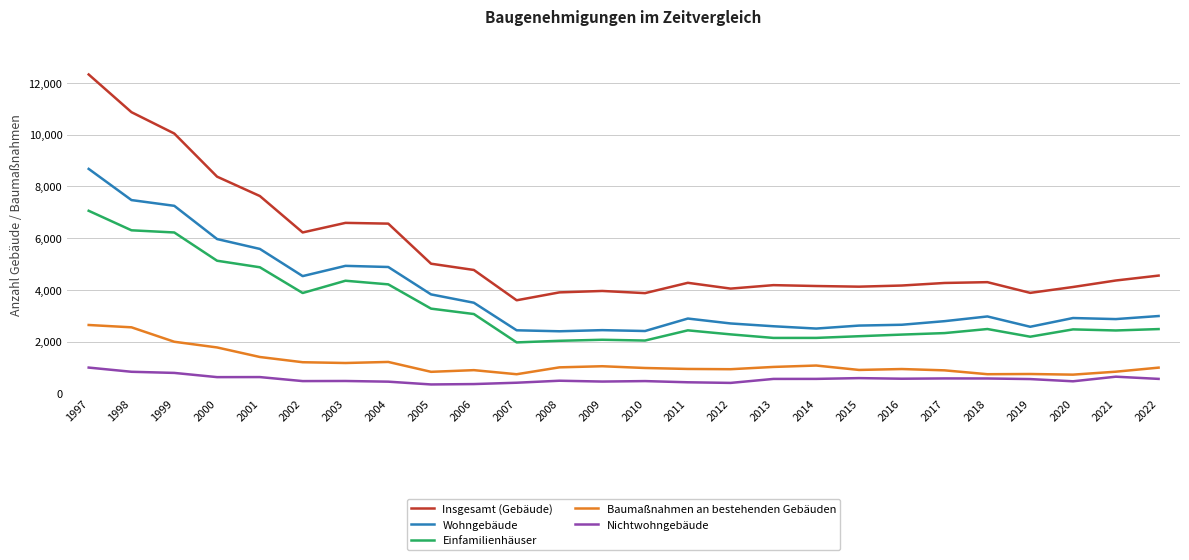

What is the lowest value of the Nichtwohngebäude series?

349